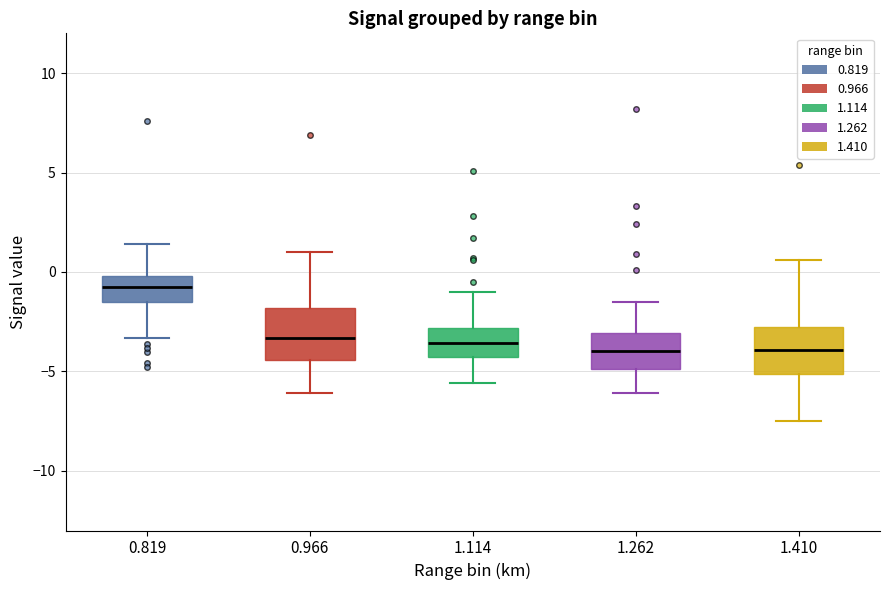

Reading left to right, transcribe this box plot: for each box, give where its median line is, the range the box spans, and where its two whiskers end, as read against the y-axis. The values are not printed on the chart, so give them approximately, as read against the axis.

0.819: median -0.5, box -1.5 to 0.0, whiskers -3.5 to 1.5
0.966: median -3.5, box -4.5 to -2.0, whiskers -6.0 to 1.0
1.114: median -3.5, box -4.5 to -3.0, whiskers -5.5 to -1.0
1.262: median -4.0, box -5.0 to -3.0, whiskers -6.0 to -1.5
1.410: median -4.0, box -5.0 to -3.0, whiskers -7.5 to 0.5